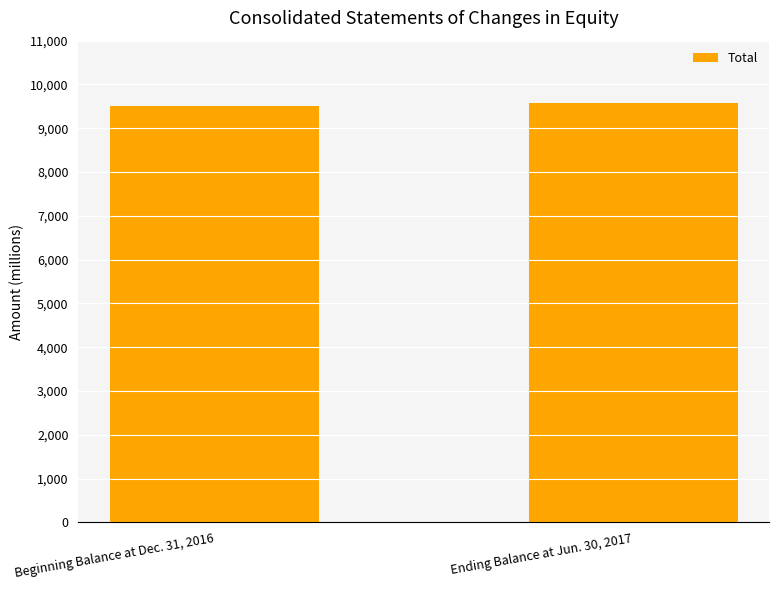

Approximately how many times larger is the value at Beginning Balance at Dec. 31, 2016 compared to Ending Balance at Jun. 30, 2017?

1.0